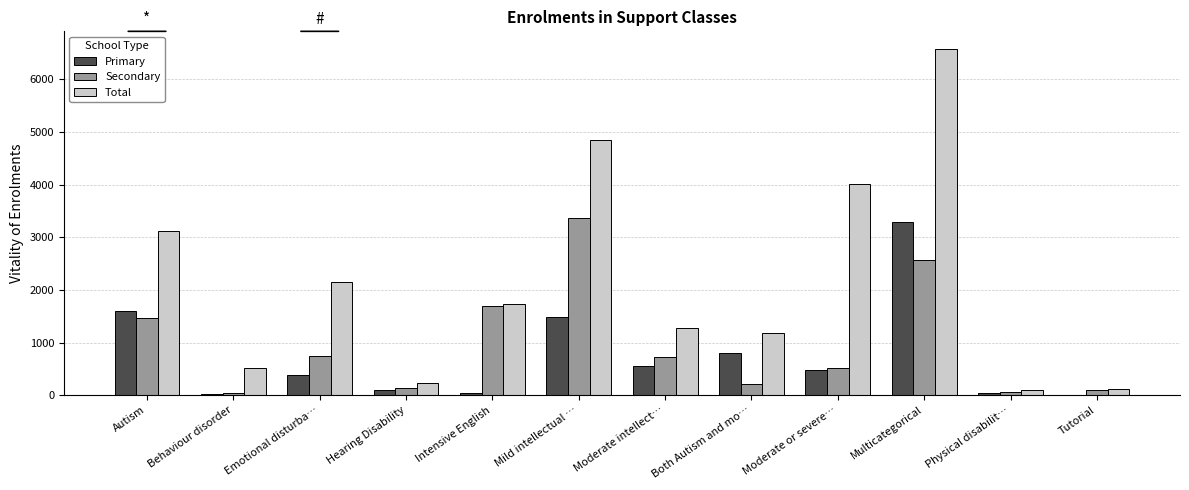

Which series changed the most between Mild intellectual … and Moderate or severe…?

Secondary